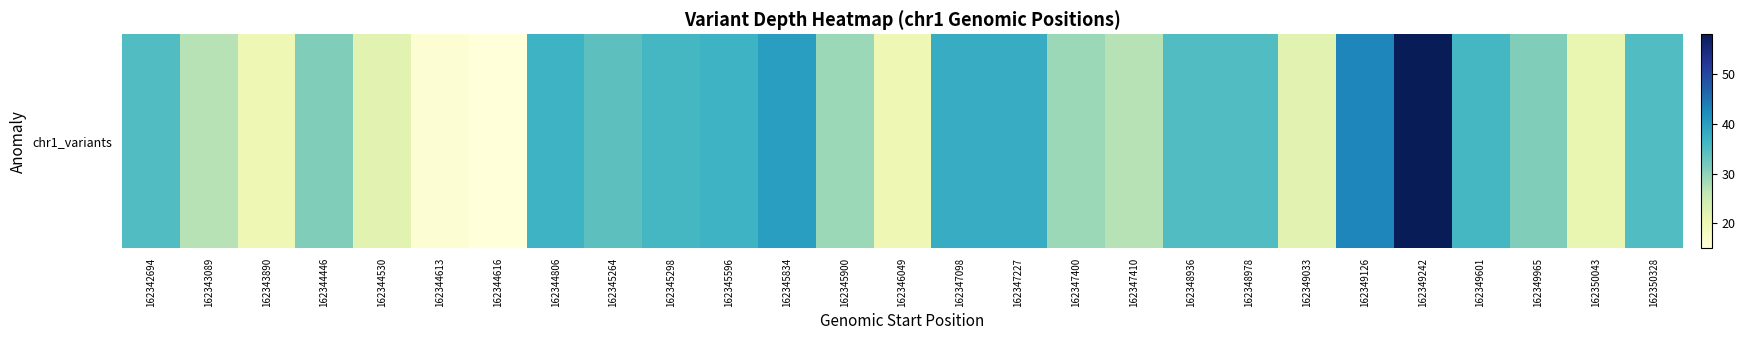

The chart shows a value of 37 at 162344806. True or false?

True